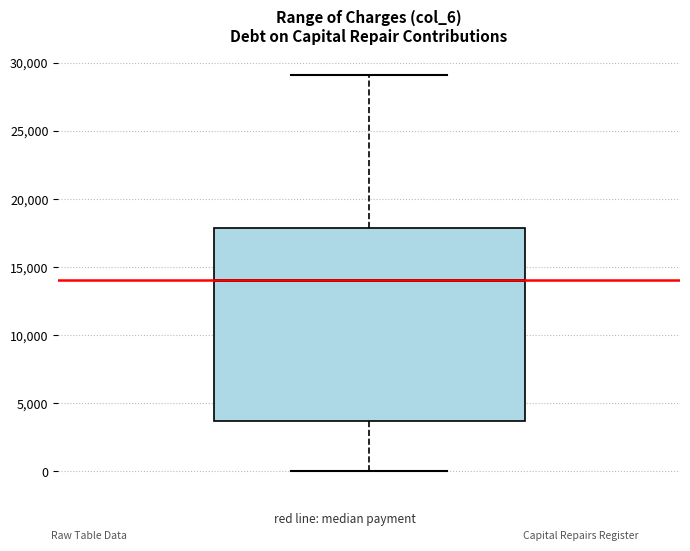

Transcribe this box plot: give where the median line is, the range the box spans, and where the two whiskers end, as read against the y-axis. The values are not printed on the chart, so give them approximately, as read against the axis.

median 14000, box 3500 to 18000, whiskers 0 to 29000